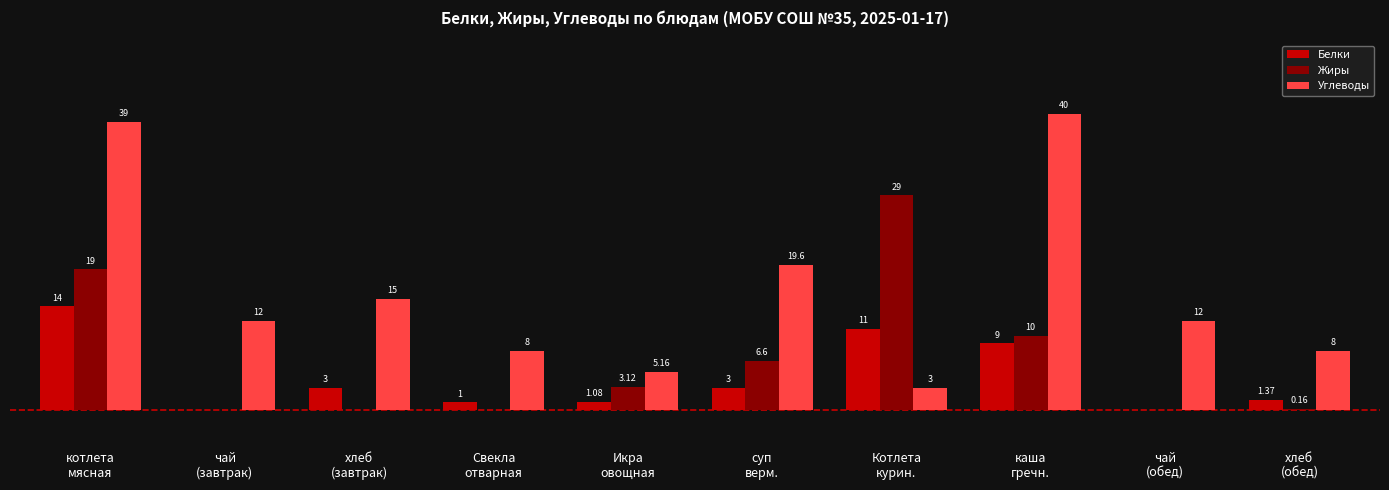

Which series has the largest total across all categories?

Углеводы